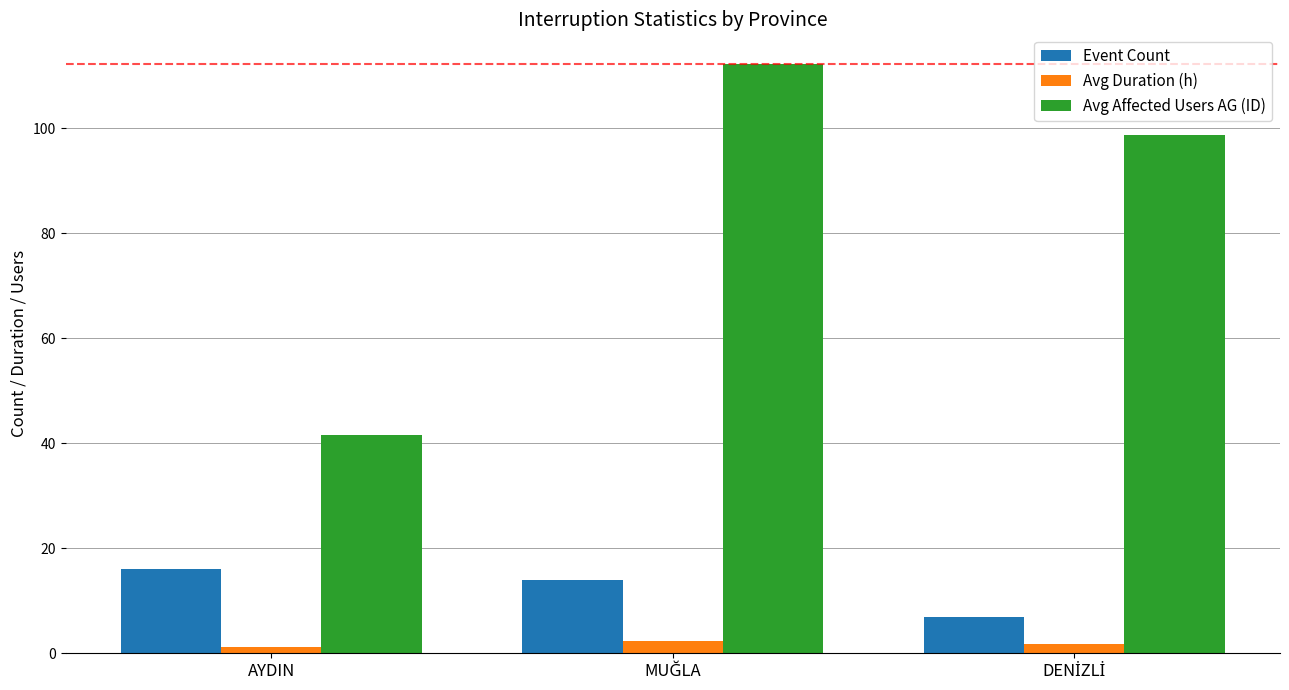

Rank the series by their maximum value, from lowest to highest.

Avg Duration (h), Event Count, Avg Affected Users AG (ID)